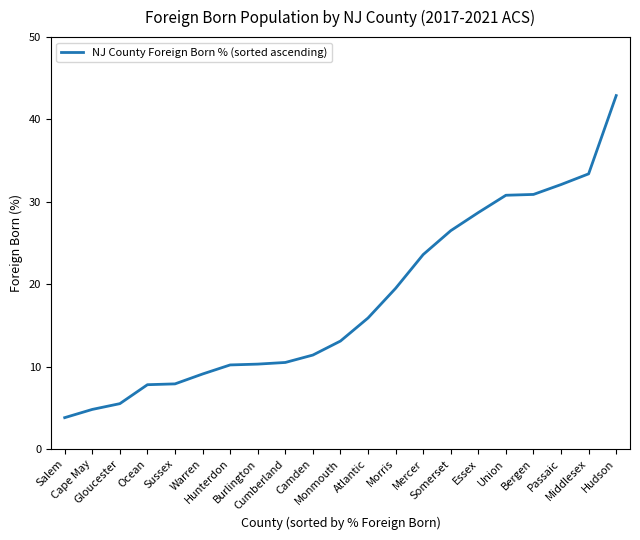

What is the difference between the maximum and minimum values?

39.1